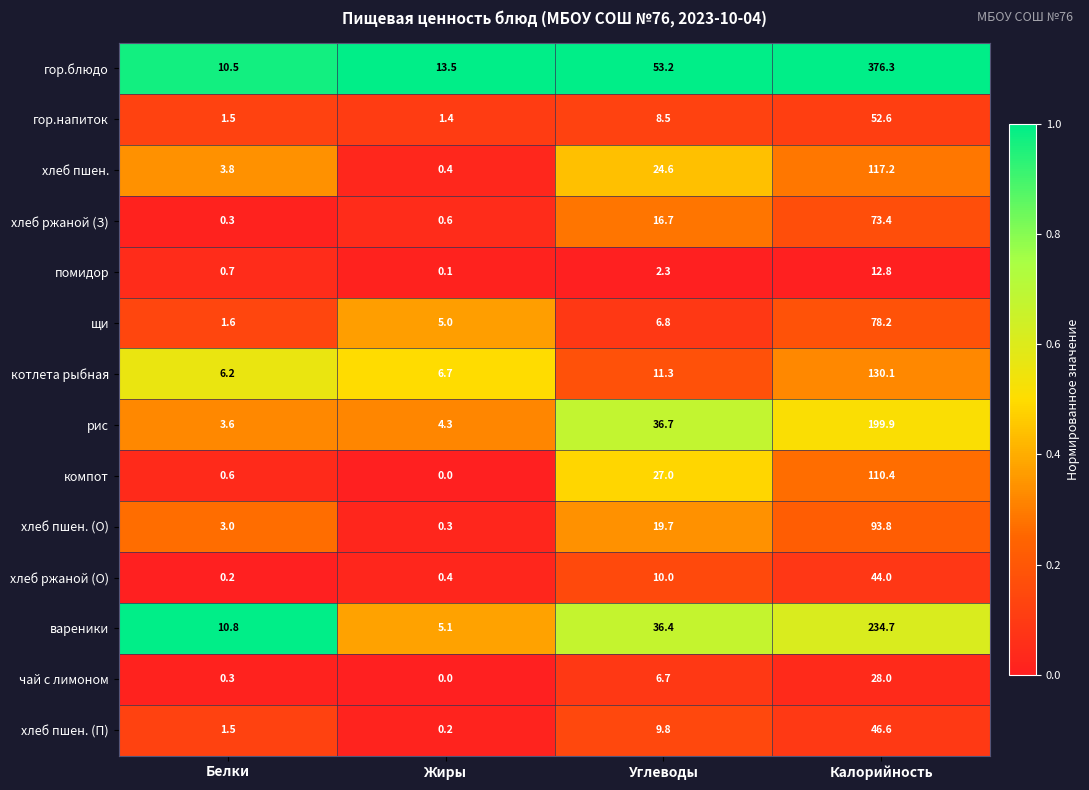

Is the value of чай с лимоном at Углеводы greater than the value of хлеб пшен. (П) at Углеводы?

No